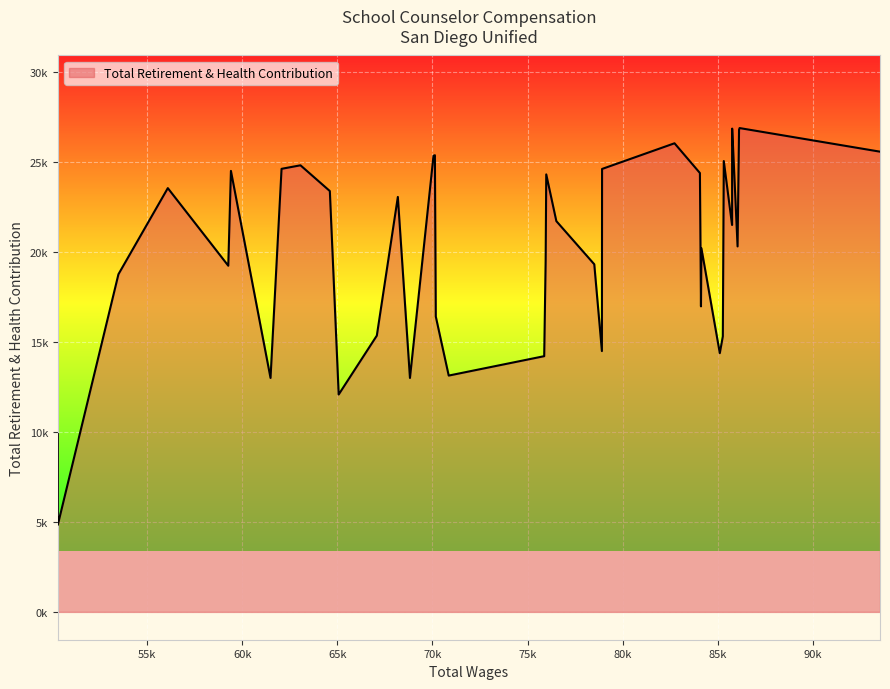

What value does the data have at 2, to the nearest 50?

26800